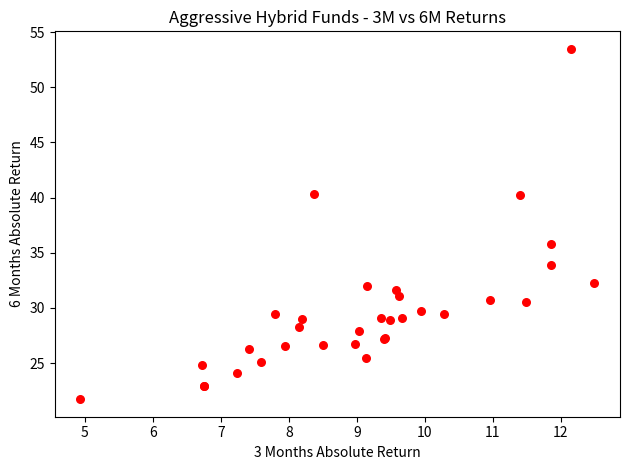

What Y value in the scatter plot is closest to 37?

35.8